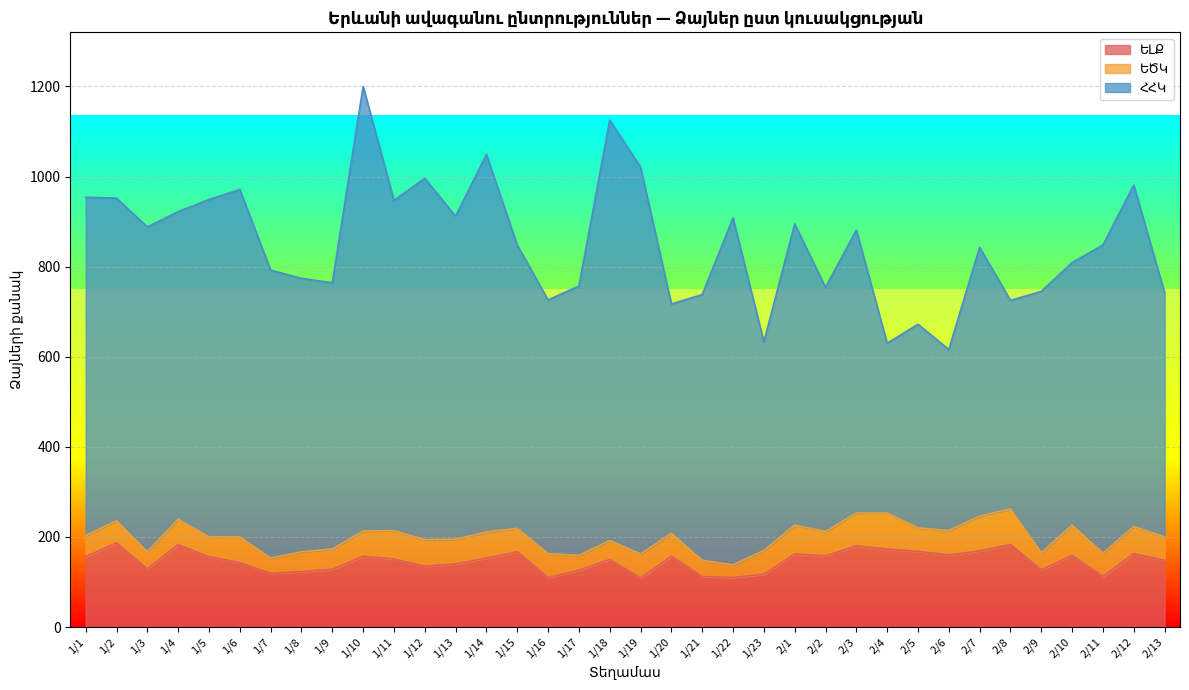

Which series has the largest total across all categories?

ՀՀԿ